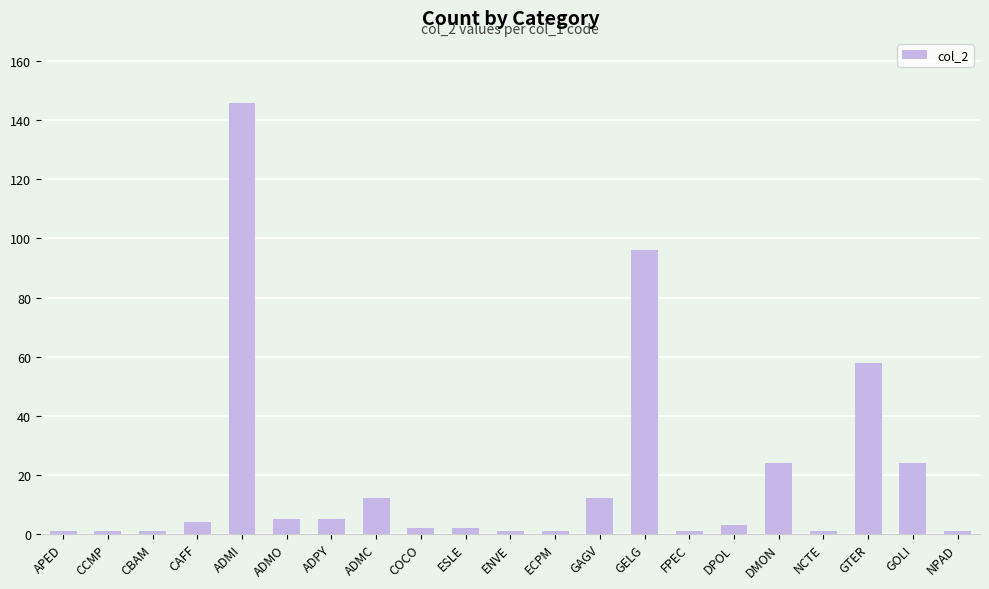

What position from the left is CAFF?

4